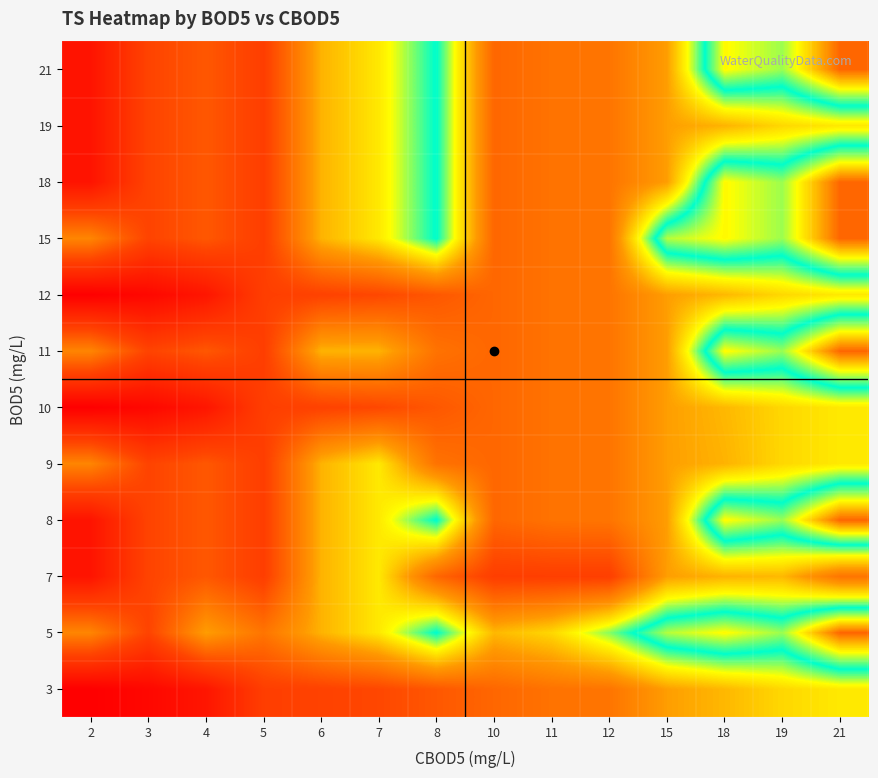

How many series are shown in this chart?

12